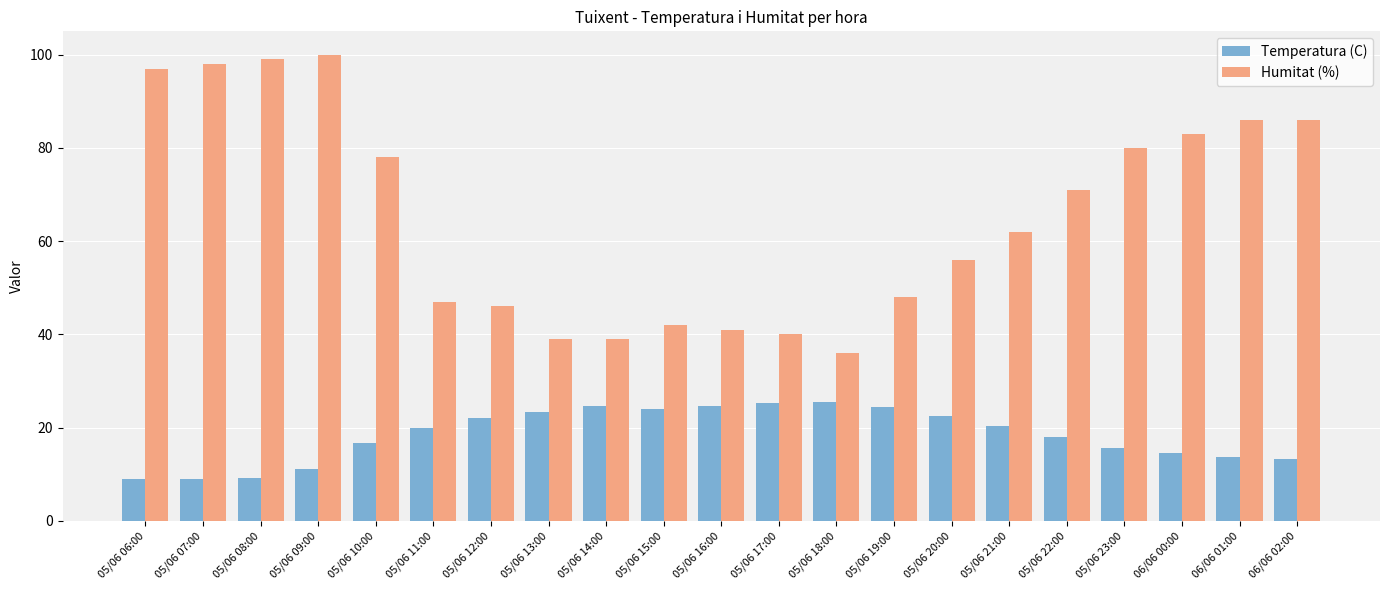

What is the difference between the maximum and minimum values in the Humitat (%) series?

64.0